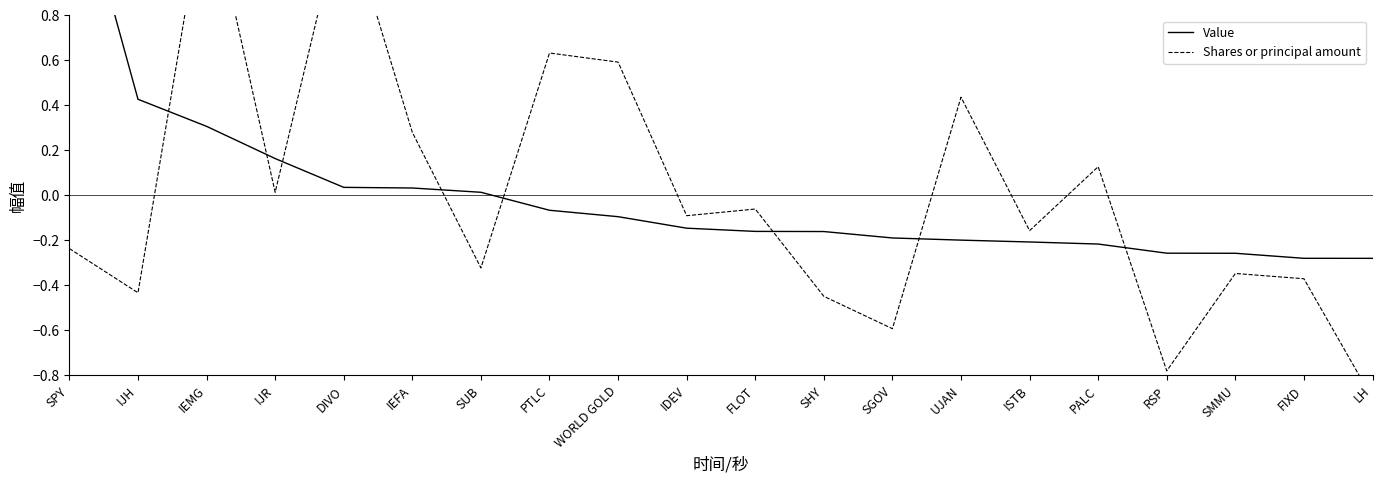

Count the number of categories in the chart.

20